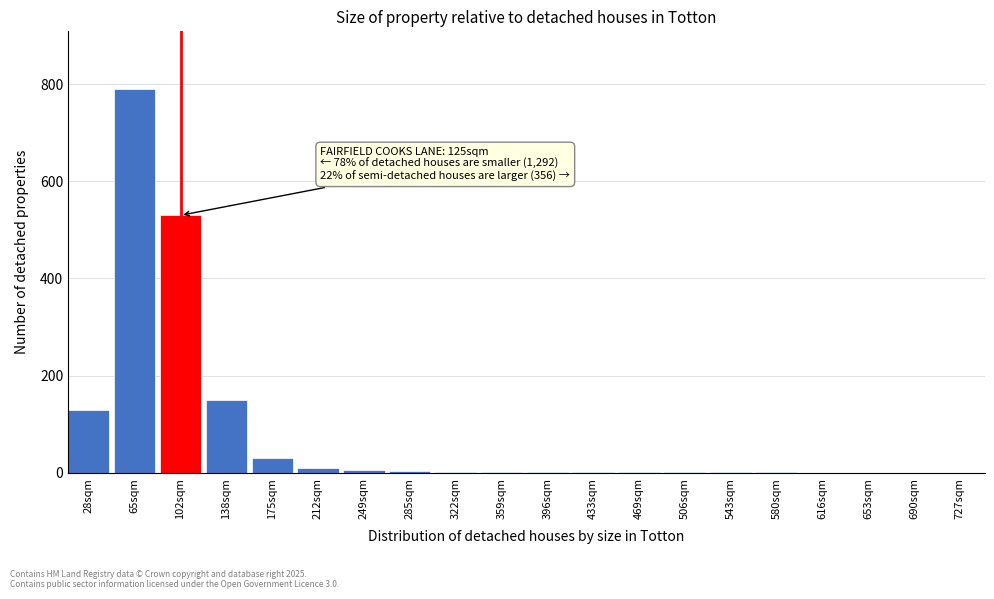

What is the sum of all values?

1658